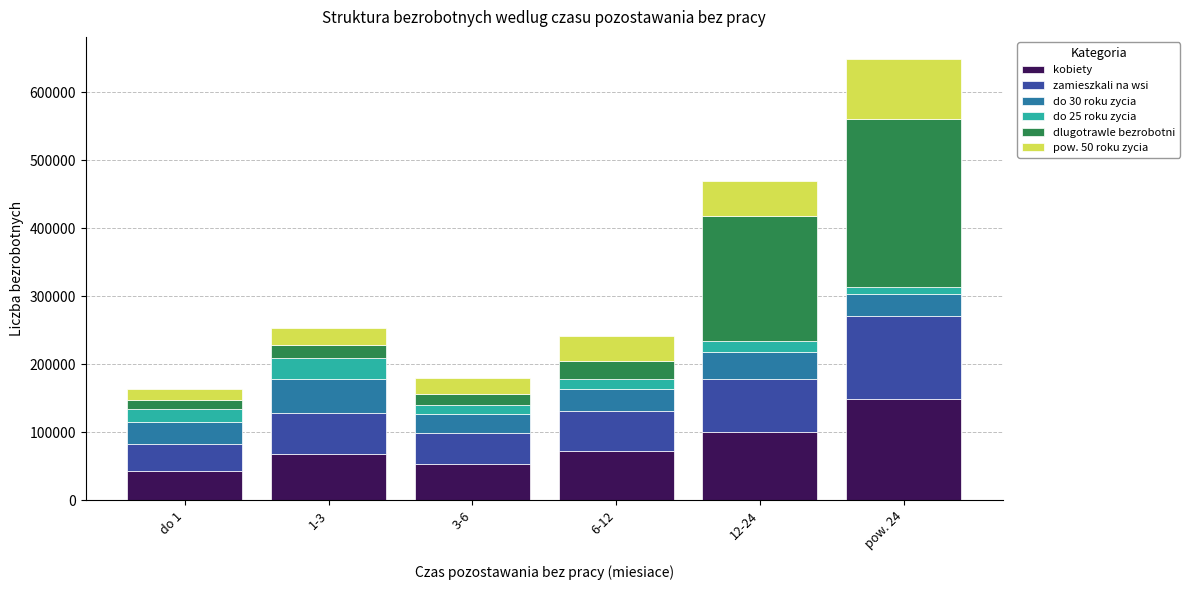

At which category is the sum across all series the highest?

pow. 24